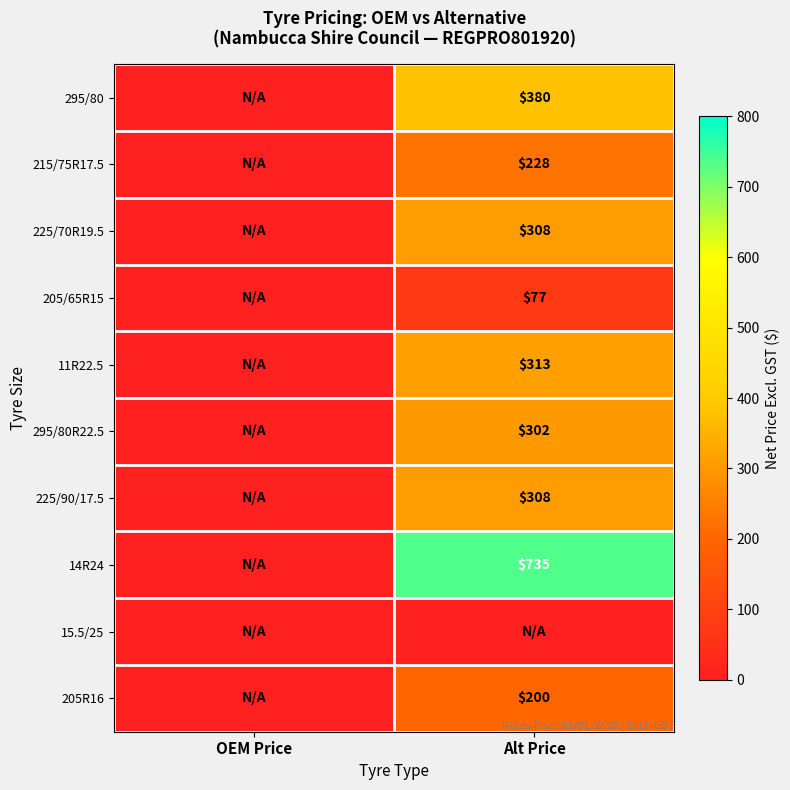

What is the minimum value shown in the chart?

77.0